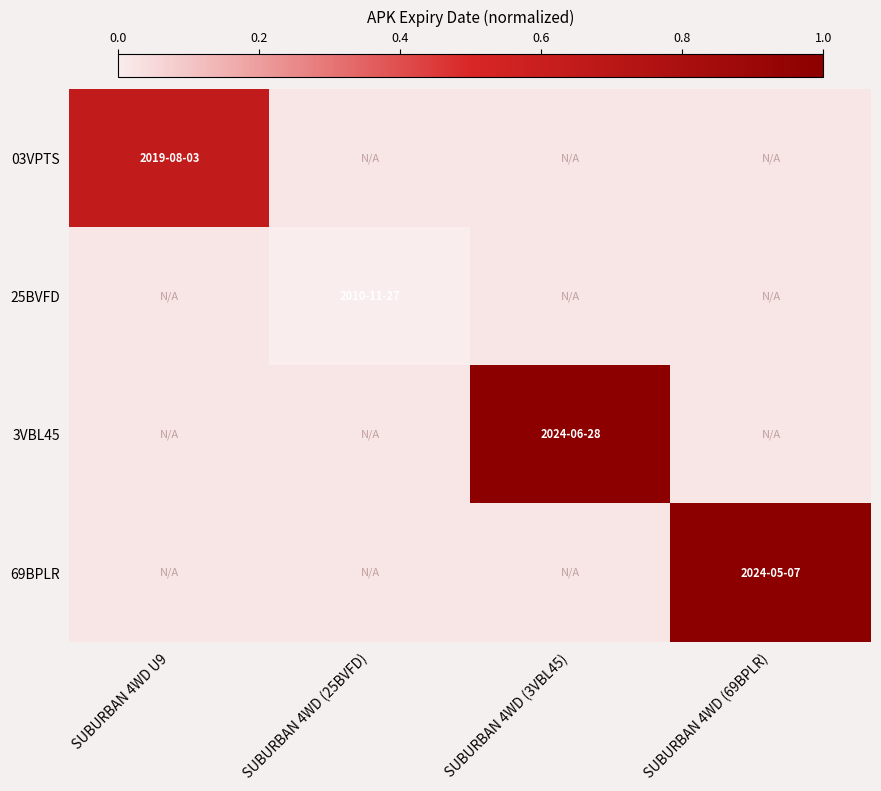

Reading right to left, extract all data points from this chart.

03VPTS: SUBURBAN 4WD (69BPLR)=0.0	SUBURBAN 4WD (3VBL45)=0.0	SUBURBAN 4WD (25BVFD)=0.0	SUBURBAN 4WD U9=0.6
25BVFD: SUBURBAN 4WD (69BPLR)=0.0	SUBURBAN 4WD (3VBL45)=0.0	SUBURBAN 4WD (25BVFD)=0.0	SUBURBAN 4WD U9=0.0
3VBL45: SUBURBAN 4WD (69BPLR)=0.0	SUBURBAN 4WD (3VBL45)=1.0	SUBURBAN 4WD (25BVFD)=0.0	SUBURBAN 4WD U9=0.0
69BPLR: SUBURBAN 4WD (69BPLR)=1.0	SUBURBAN 4WD (3VBL45)=0.0	SUBURBAN 4WD (25BVFD)=0.0	SUBURBAN 4WD U9=0.0